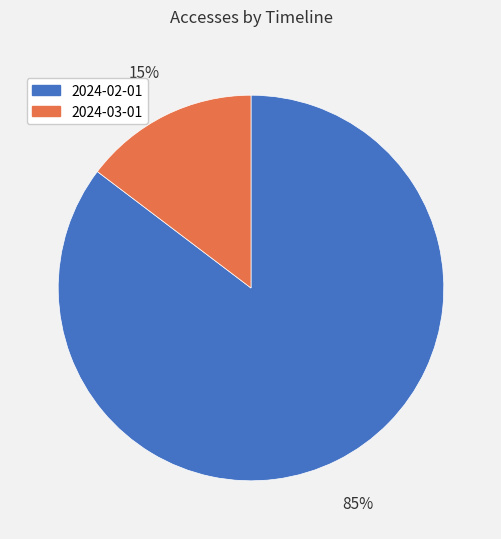

Is it true that 2024-03-01 is 5% of the pie?

False